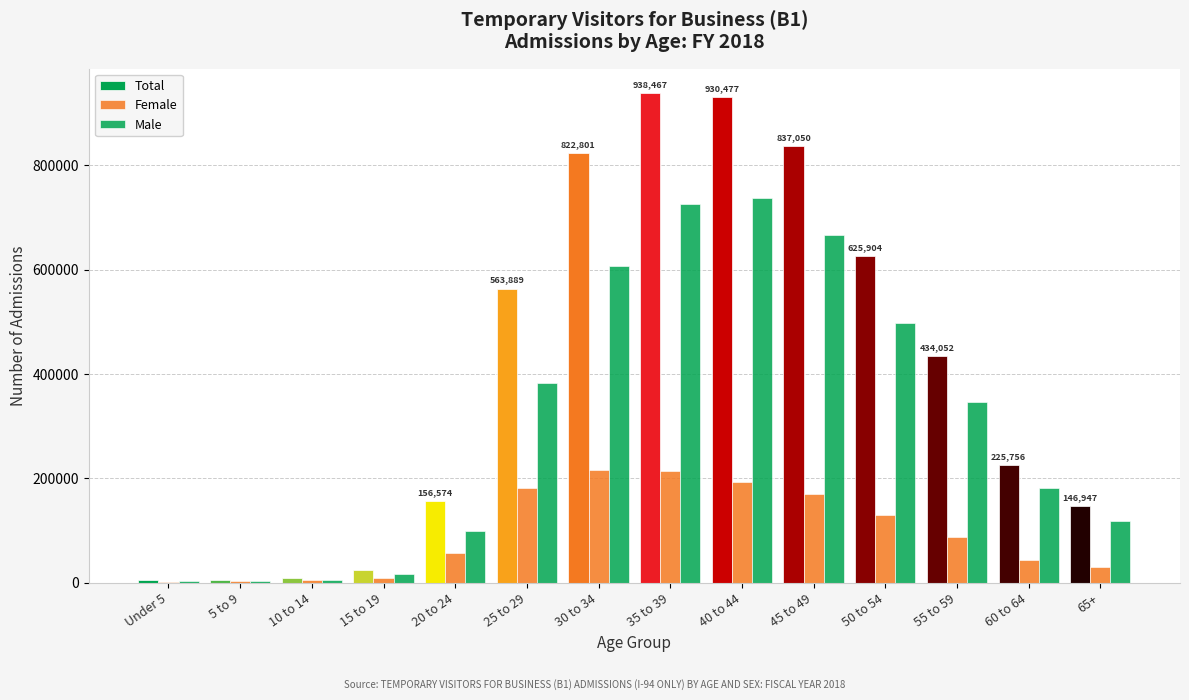

Are the bars horizontal?

No